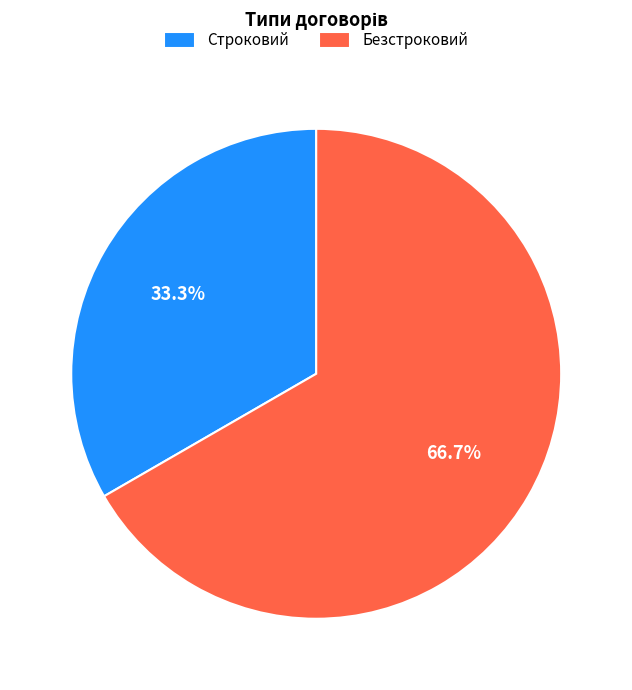

What is the ratio of the value at Безстроковий to the value at Строковий?

2.0